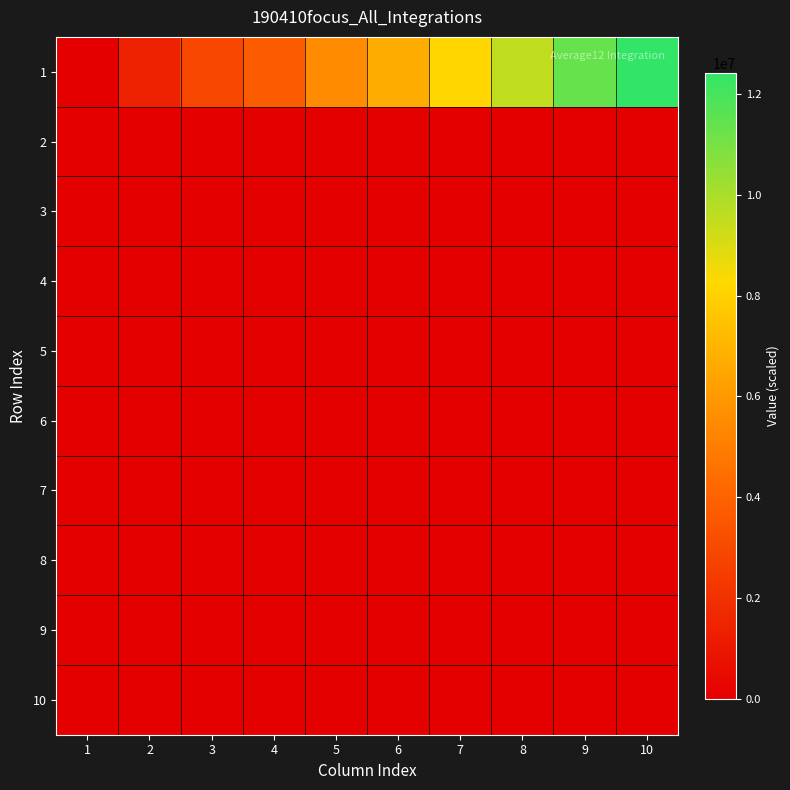

Which label corresponds to the largest value in the chart?

10